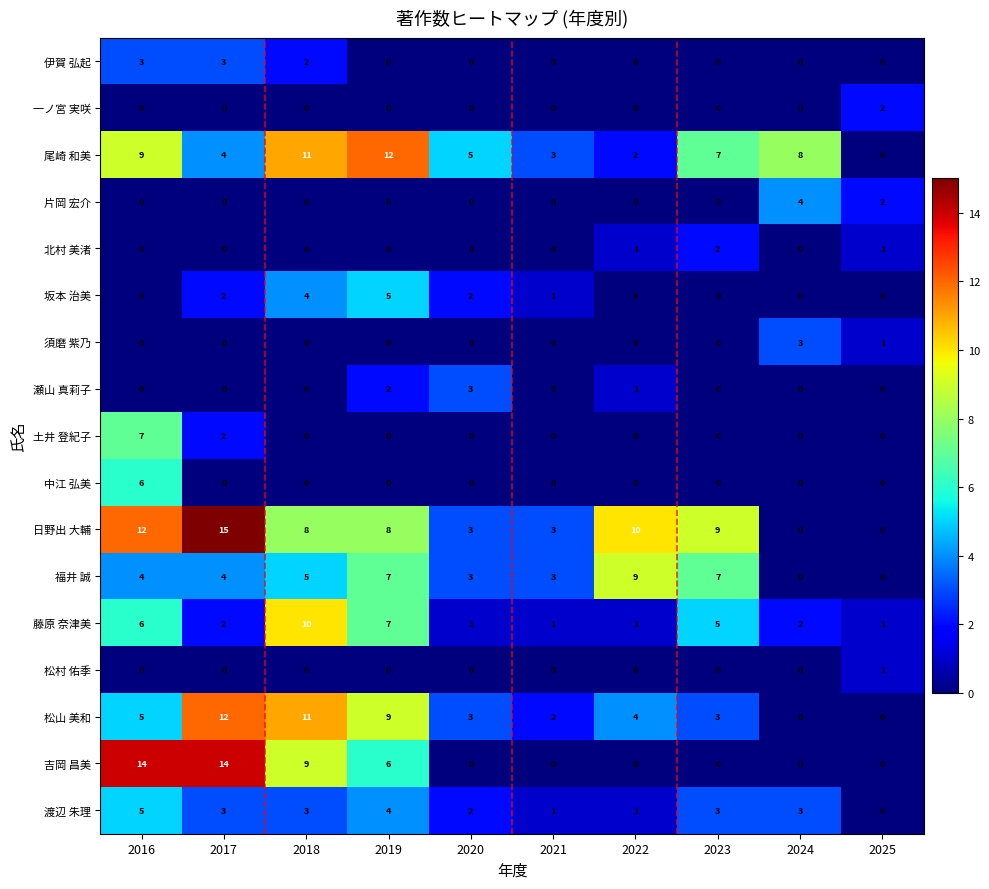

What is the total value across all series at 2021?

14